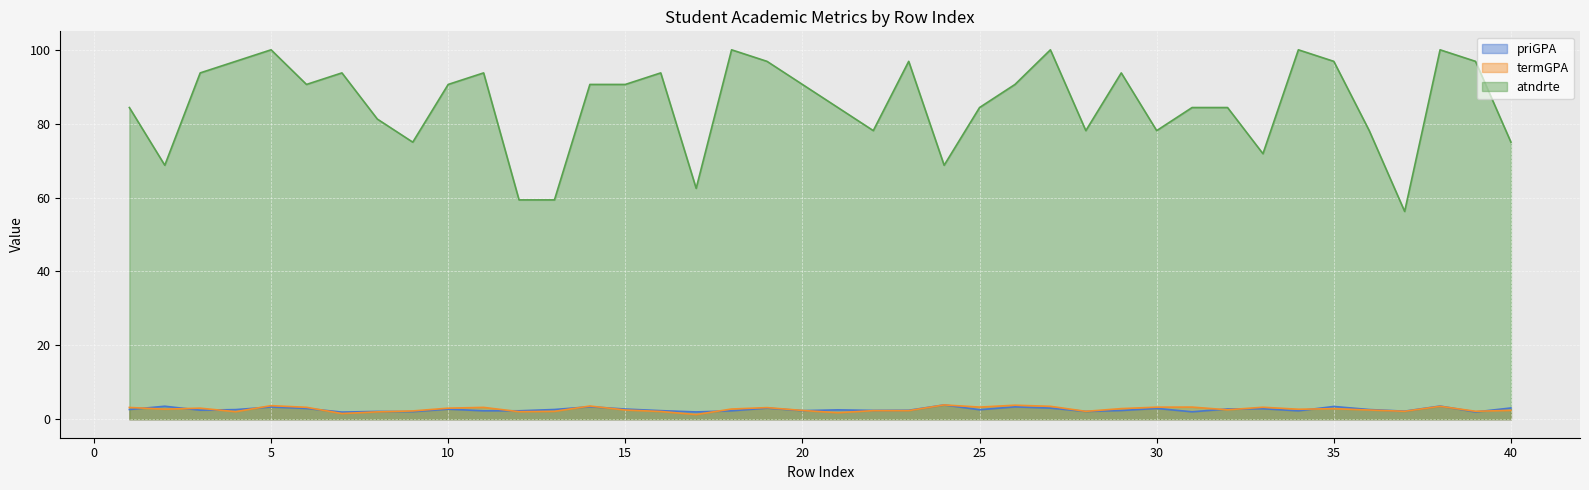

At 29, list the series in order from smallest to largest.

priGPA, termGPA, atndrte